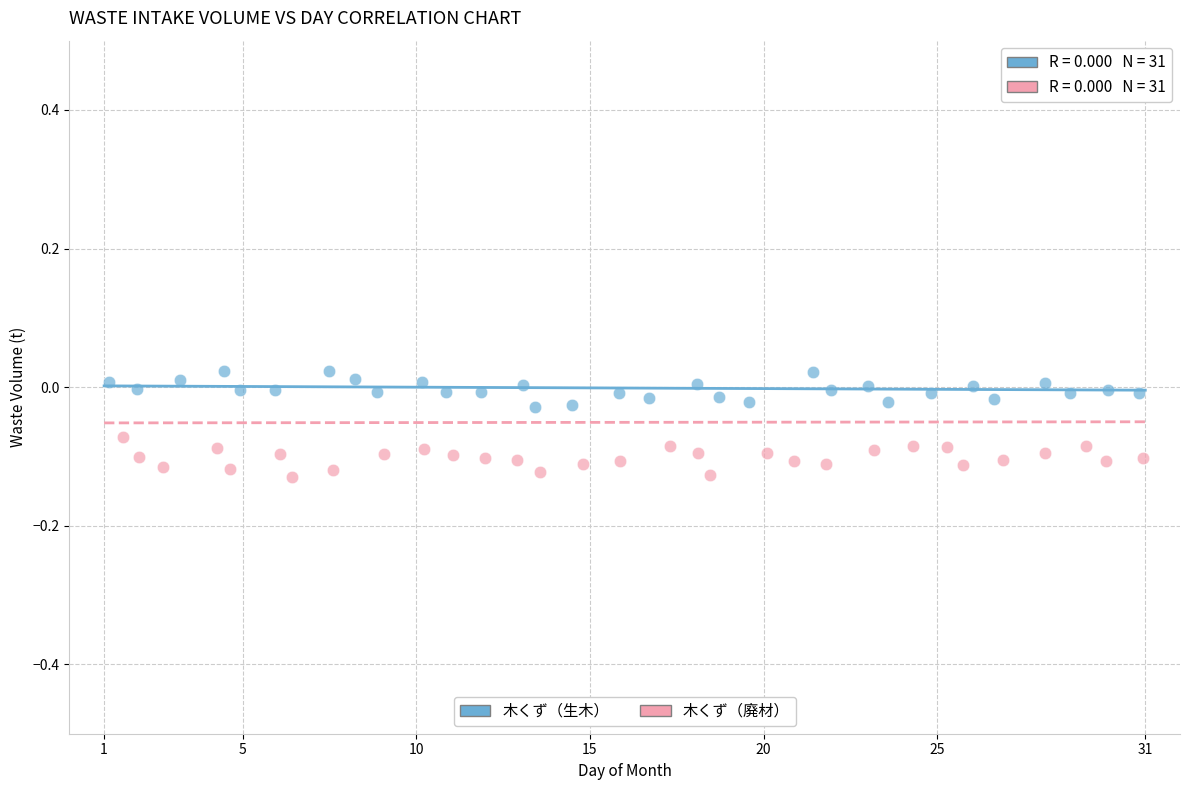

Which series contains the lowest Y value?

木くず（廃材）